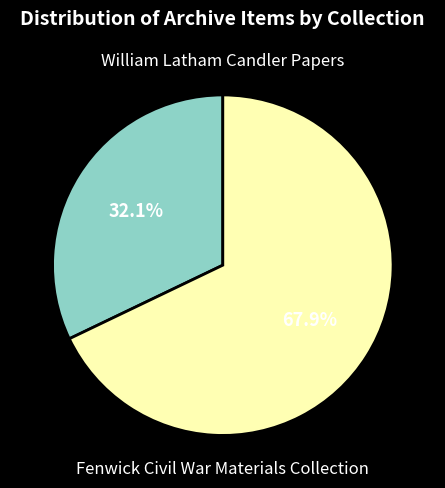

True or false: William Latham Candler Papers accounts for 25% of the total.

False